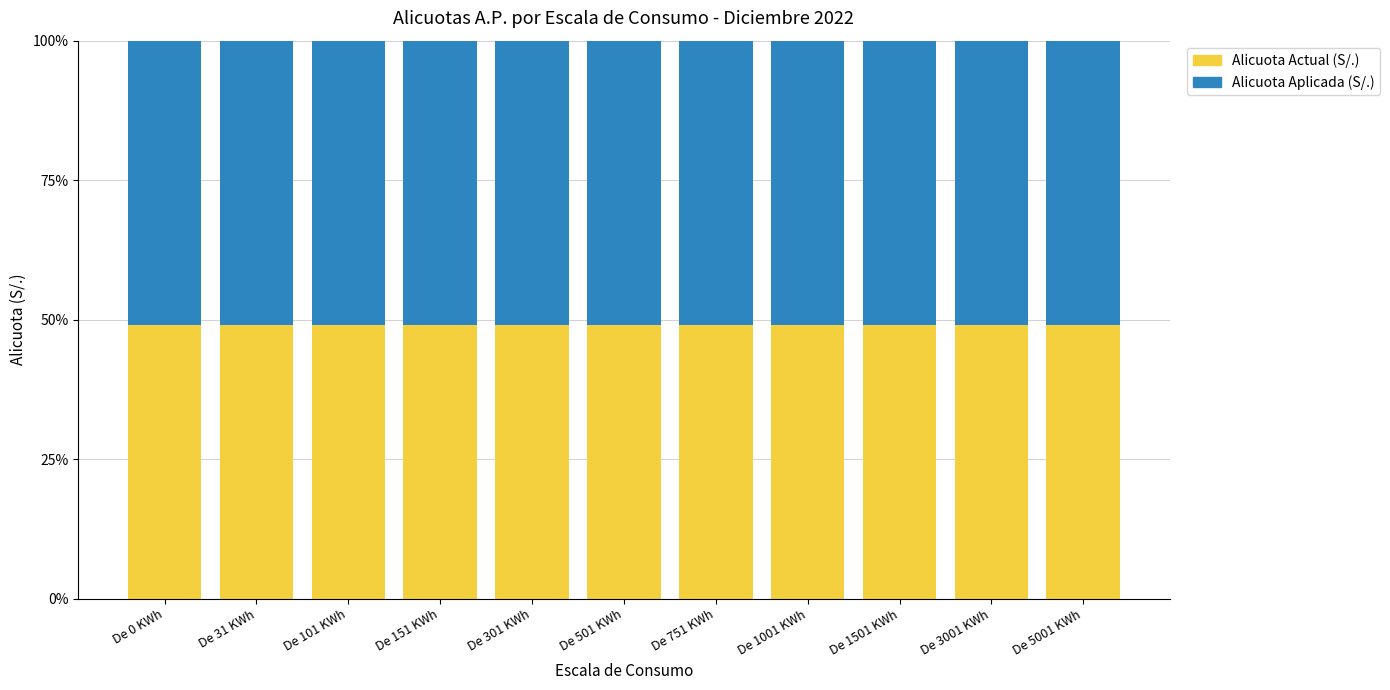

Count the number of data series in this chart.

2